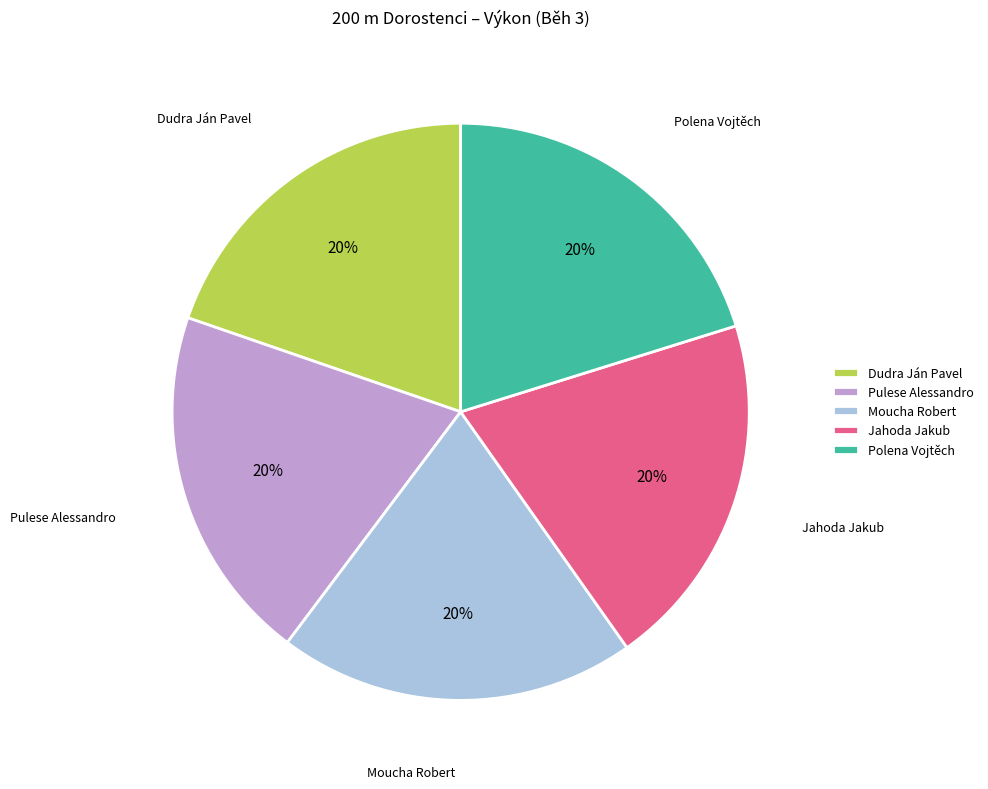

Approximately how many times larger is the value at Jahoda Jakub compared to Moucha Robert?

1.0